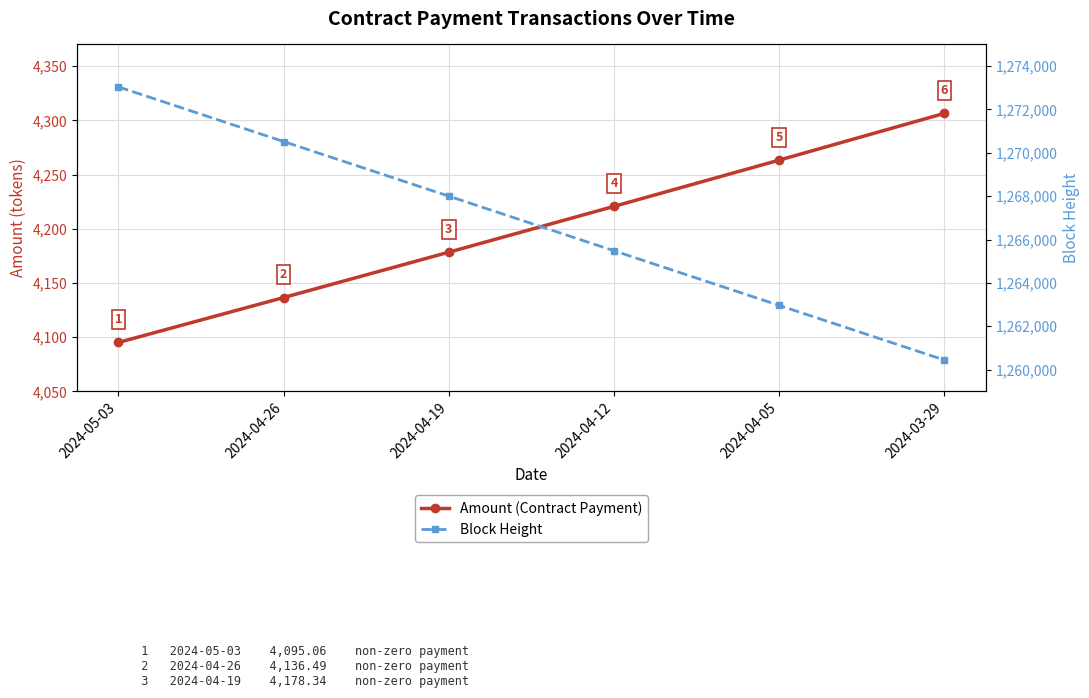

Reading left to right, list all the values displayed in this chart.

Amount (Contract Payment): 4095.1	4136.5	4178.3	4220.6	4263.3	4306.4
Block Height: 1273043.0	1270523.0	1268003.0	1265483.0	1262963.0	1260443.0